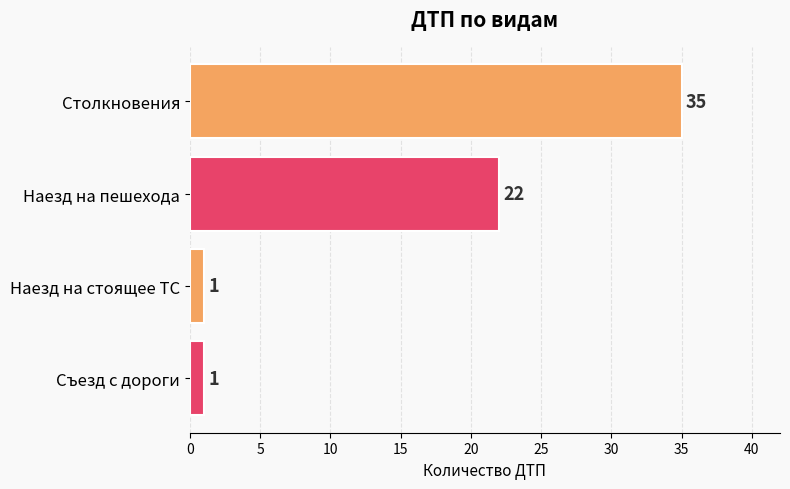

True or false: the data shows 15 at Наезд на пешехода.

False